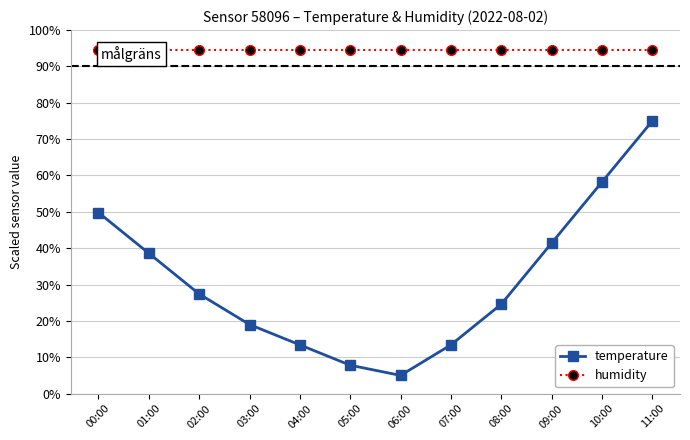

Which series has the widest spread of values?

temperature